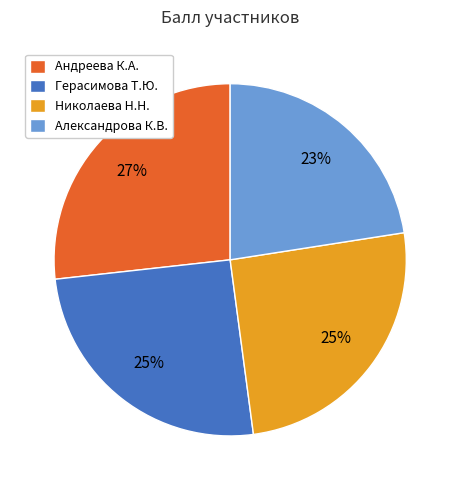

To the nearest percent, what portion does Николаева Н.Н. represent?

25%